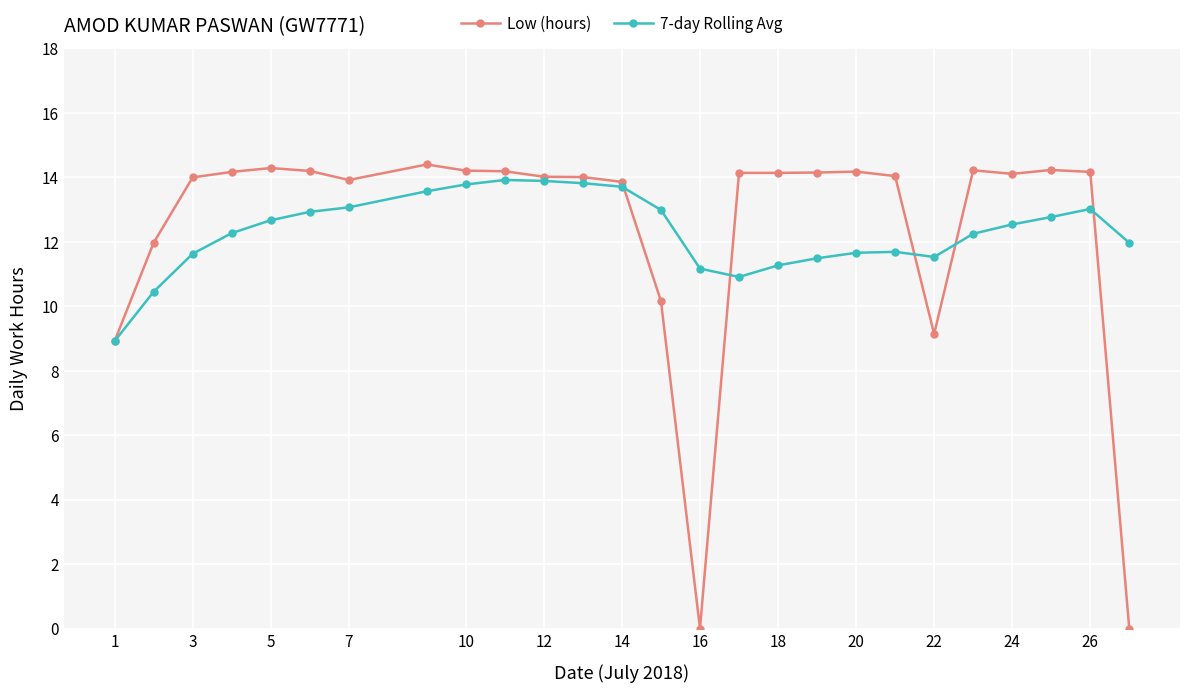

What is the value of the Low (hours) point at the 7th from the left?

13.9